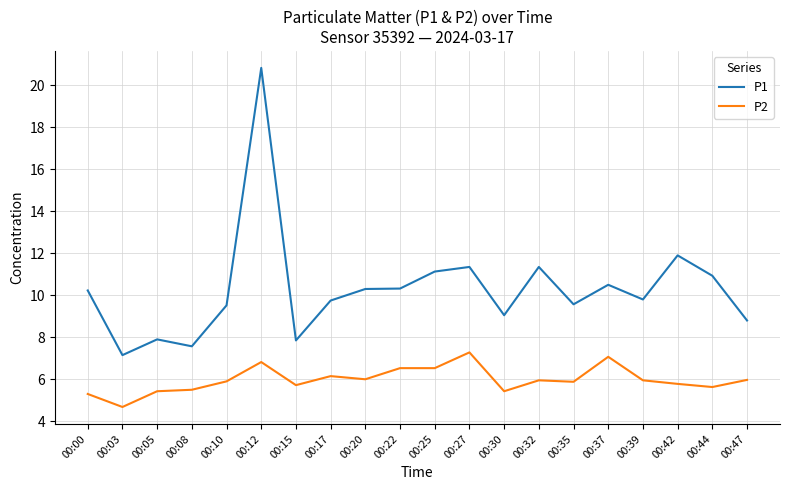

What is the sum of the P1 values at 00:20 and 00:35?

19.9